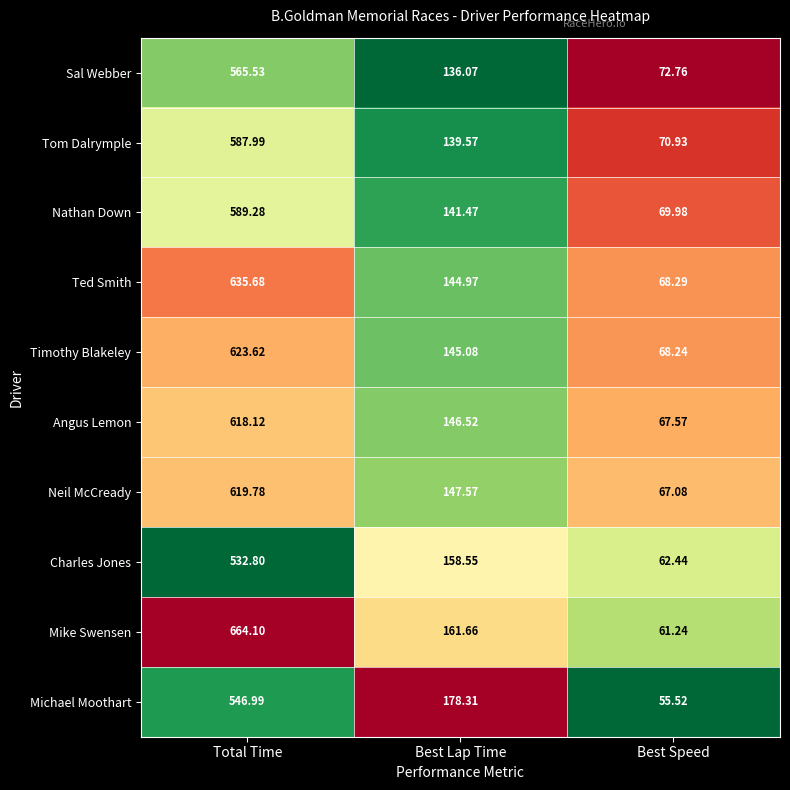

Where does the Michael Moothart series first go above 178?

Total Time